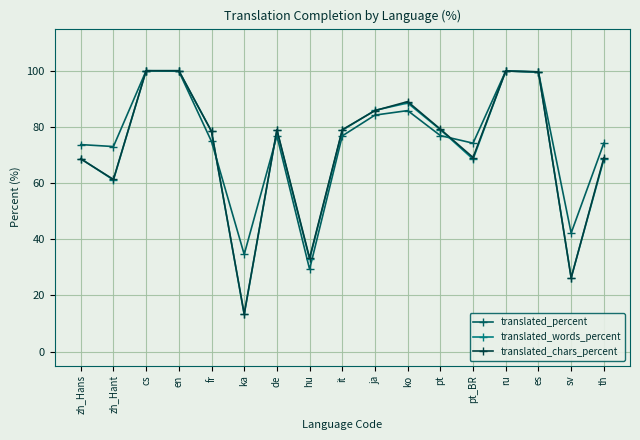

Where is the first local minimum for translated_chars_percent?

zh_Hant